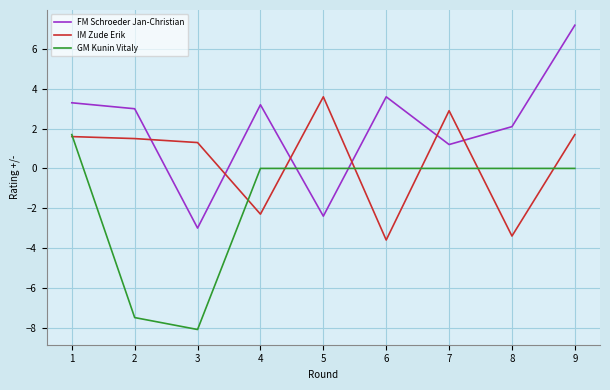

What is the difference between the maximum and minimum values in the GM Kunin Vitaly series?

9.8